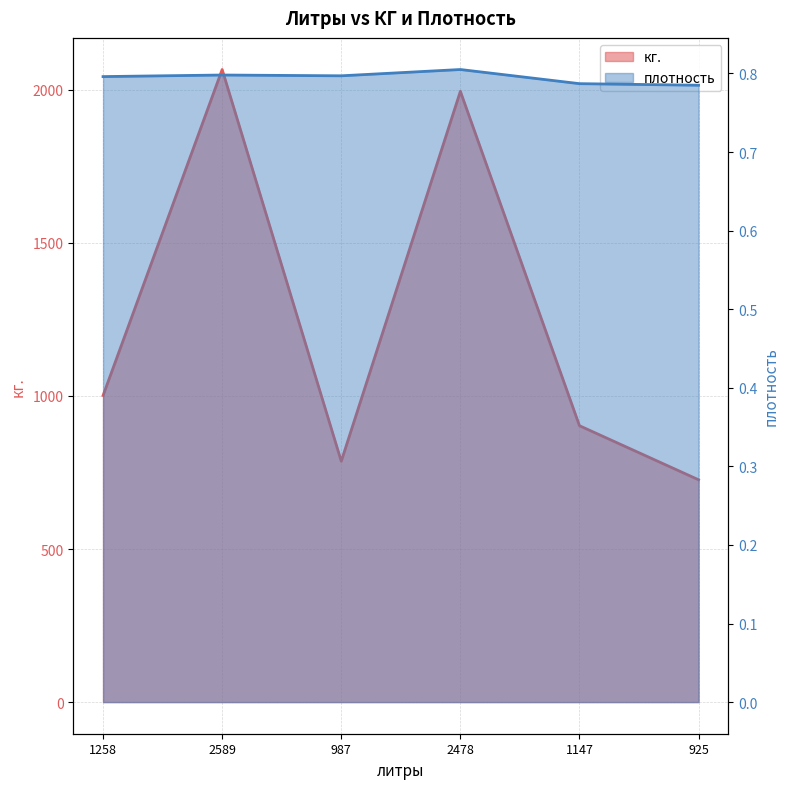

What is the difference between the second highest and second lowest values in the кг. series?

1208.2